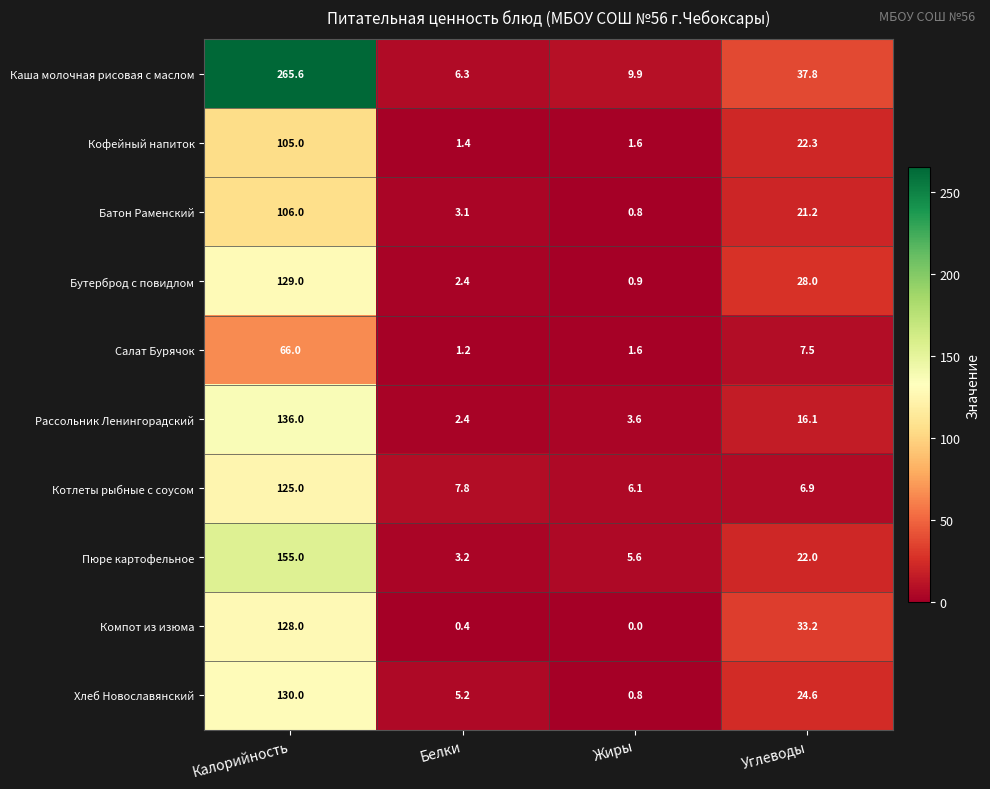

The Каша молочная рисовая с маслом series shows 265.6 at Калорийность. True or false?

True